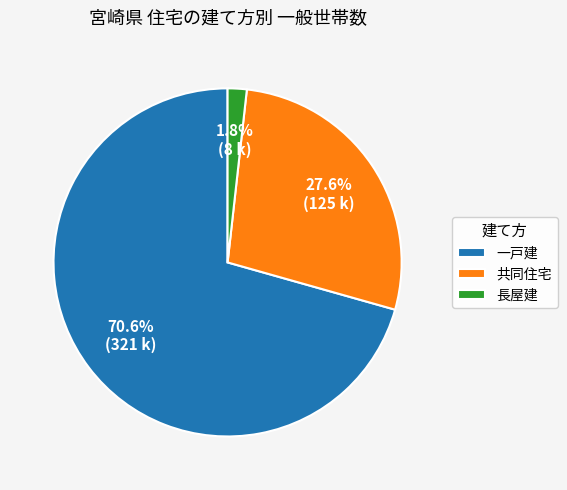

Combined, what portion of the pie is 共同住宅 and 長屋建?

29.4%